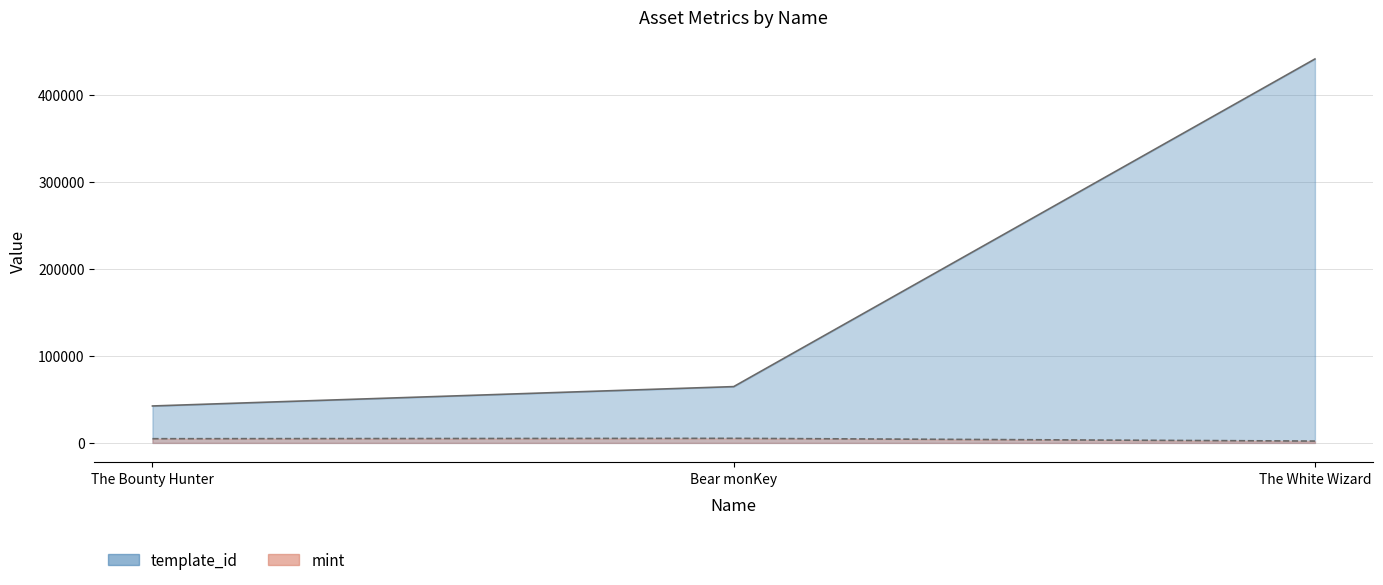

Reading left to right, list all the values displayed in this chart.

template_id: 42421	64660	440886
mint: 4826	5263	2115